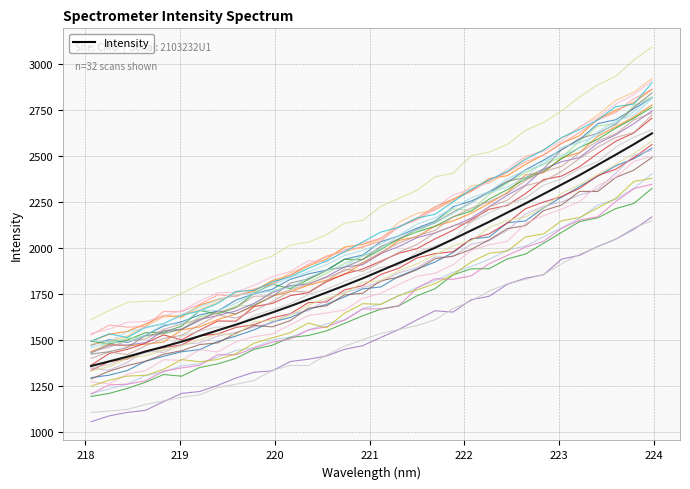

How many data points are less than 2034?

16